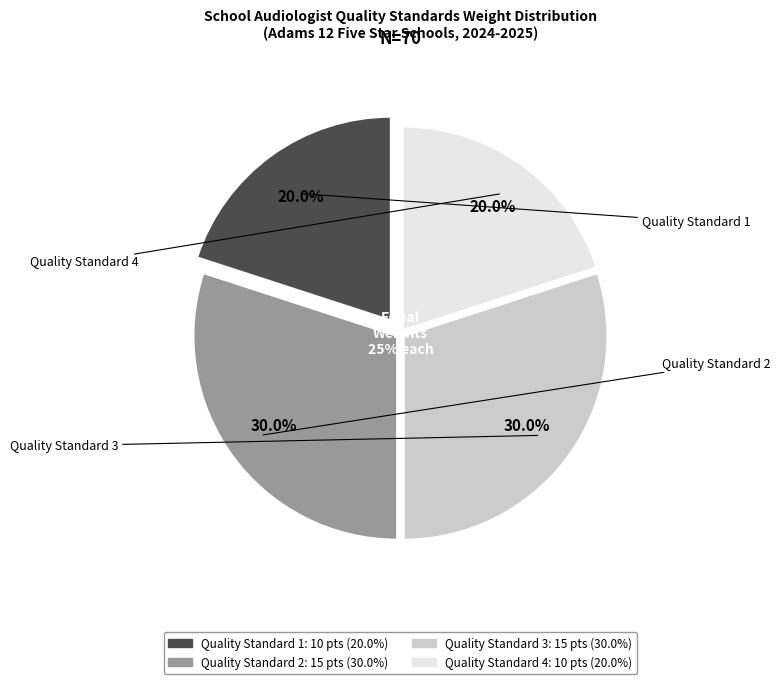

Is it true that Quality Standard 4 is 20% of the pie?

True